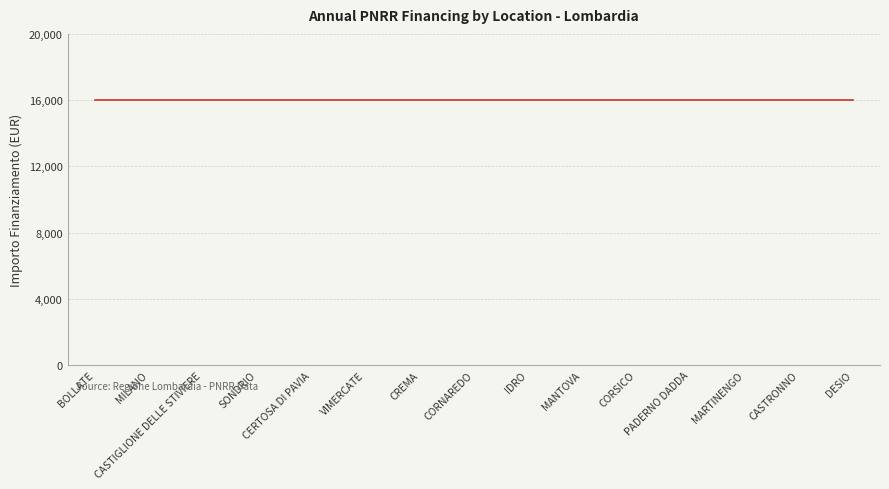

What is the label of the 7th point from the right?

IDRO